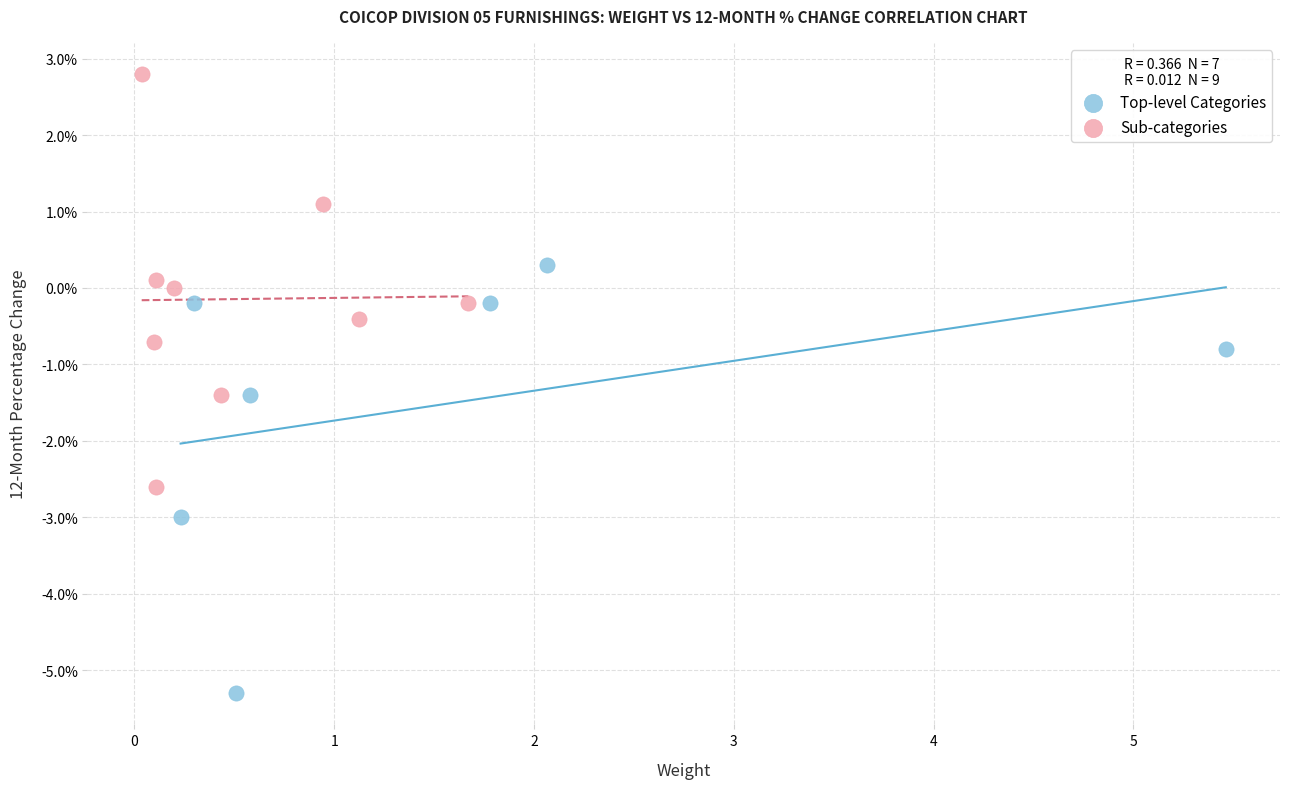

Which series reaches the maximum Y coordinate?

Sub-categories